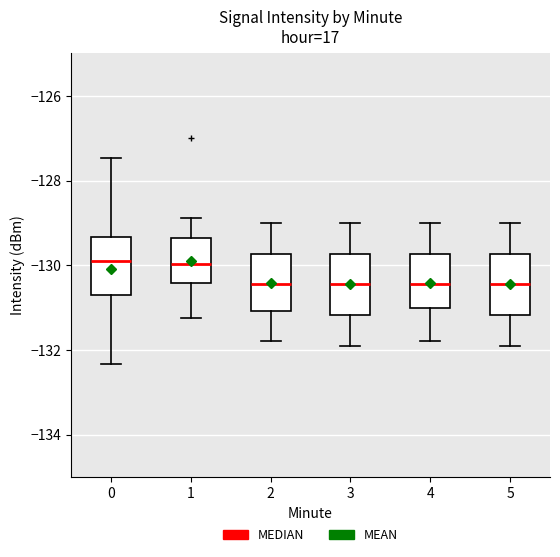

Where does the lower whisker of the box at x = 3 end on the y-axis? The values are not printed on the chart, so give them approximately, as read against the axis.

-131.8